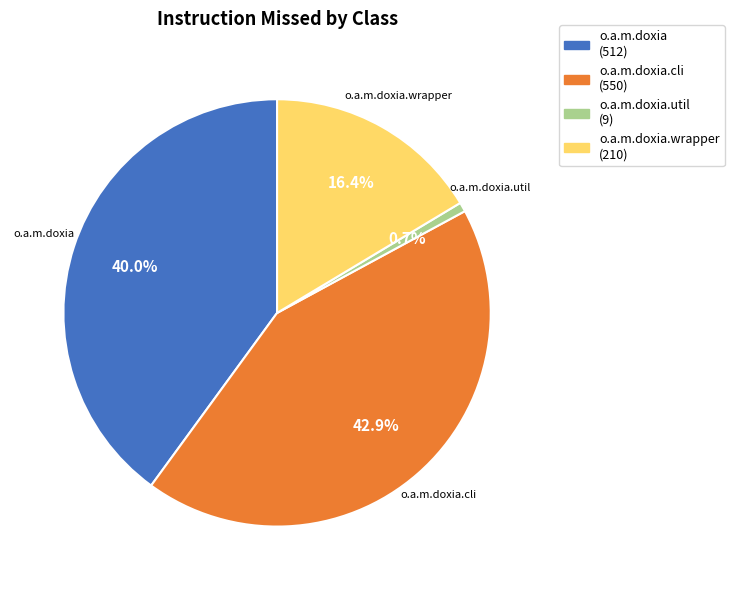

Which category has the biggest portion of the pie?

o.a.m.doxia.cli (550)